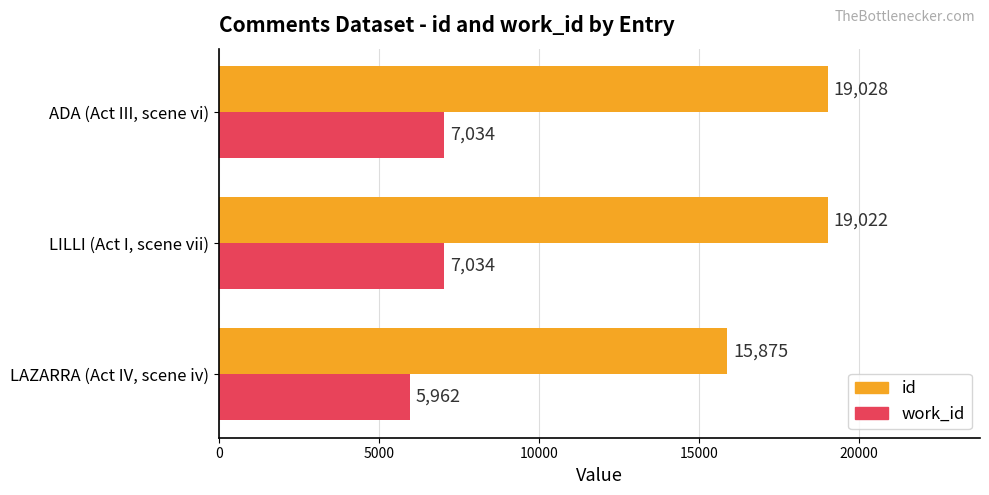

What is the sum of all work_id values?

20030